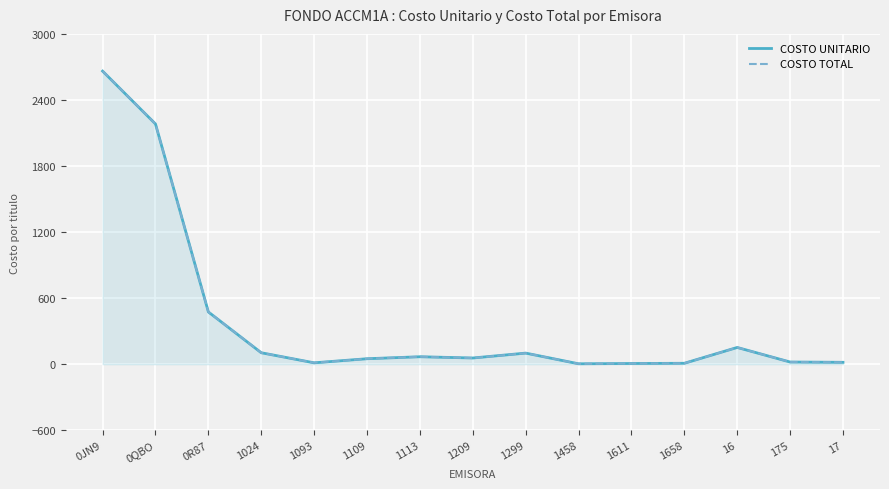

At which label is COSTO TOTAL closest to 1332?

0QBO